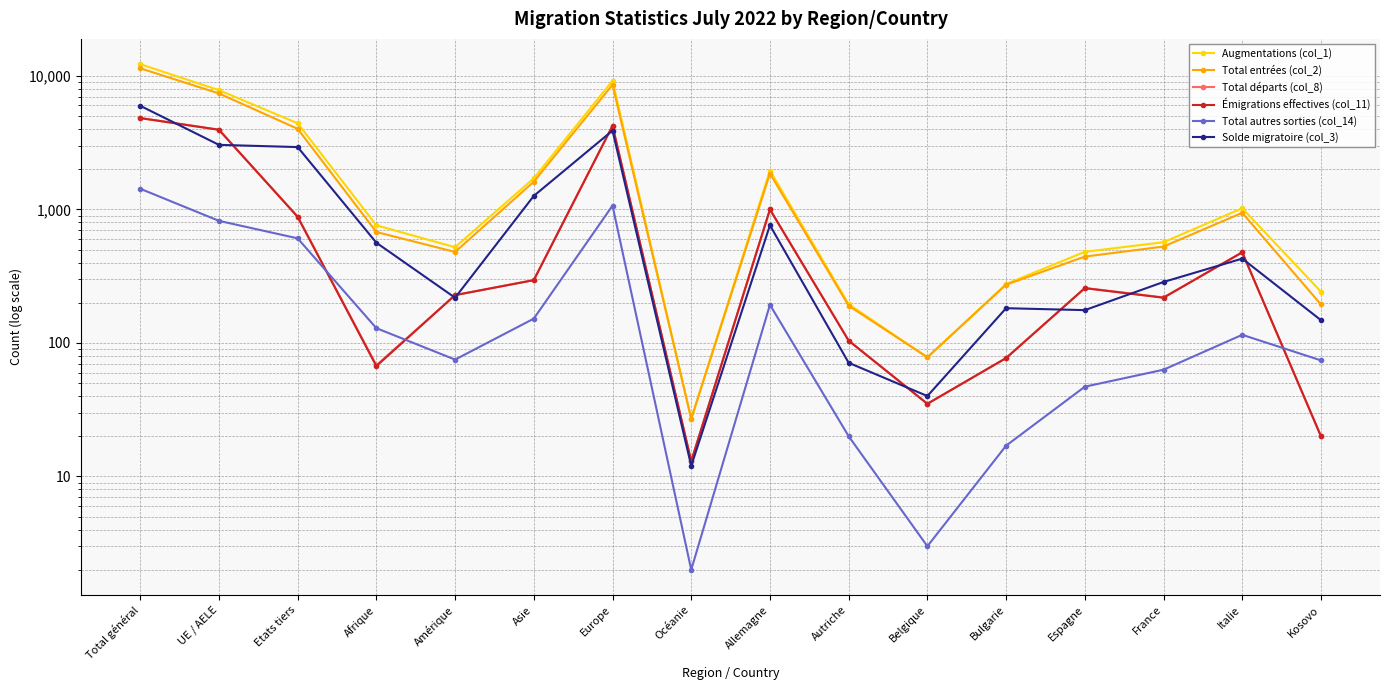

True or false: Augmentations (col_1) and Solde migratoire (col_3) cross at least once.

False